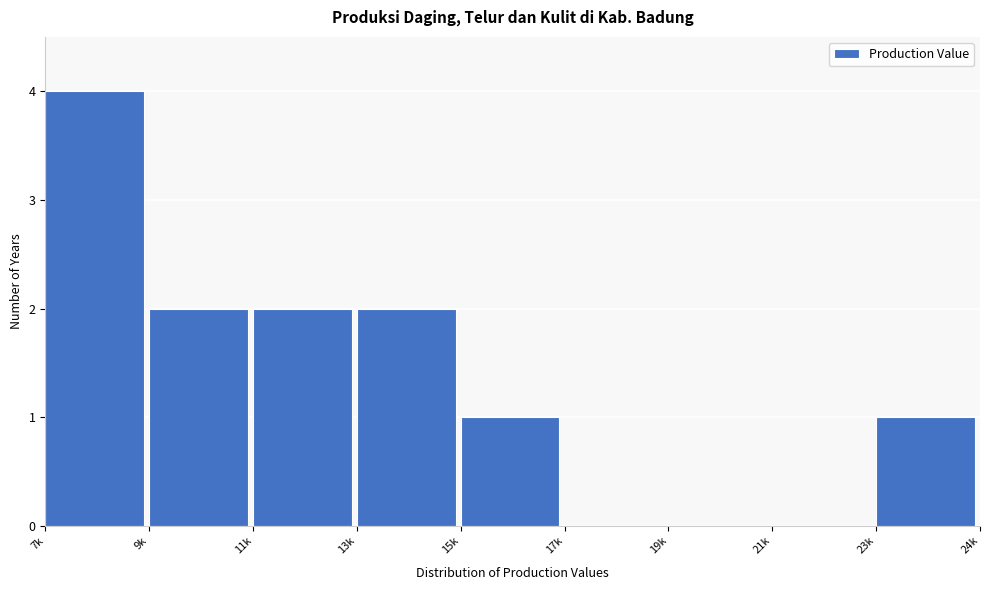

Reading left to right, what are all the values shown in this chart?

7k=4	9k=2	11k=2	13k=2	15k=1	17k=0	19k=0	21k=0	23k=1